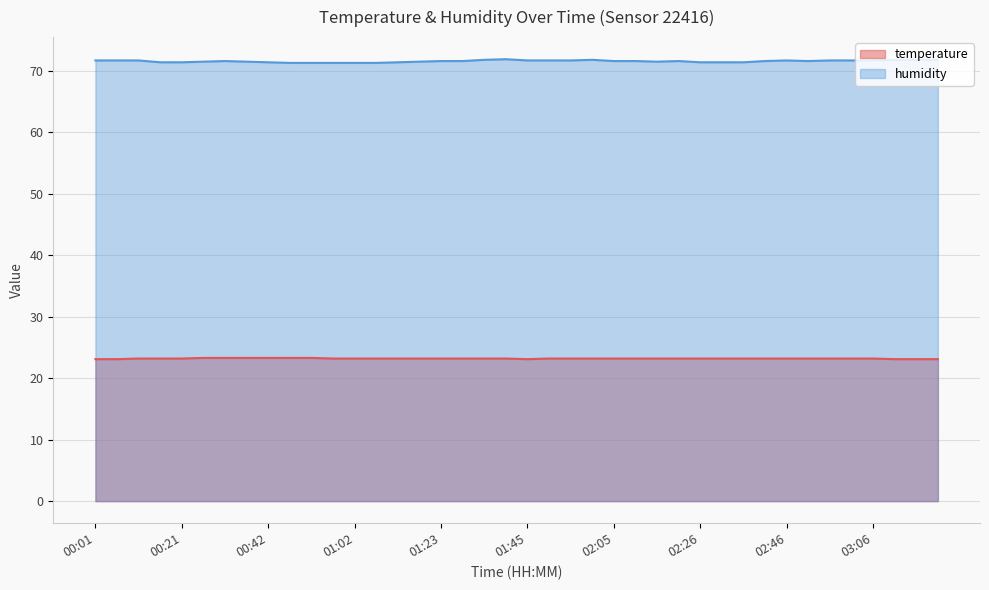

Reading left to right, extract all data points from this chart.

temperature: 23.1	23.1	23.2	23.2	23.2	23.3	23.3	23.3	23.3	23.3	23.3	23.2	23.2	23.2	23.2	23.2	23.2	23.2	23.2	23.2	23.1	23.2	23.2	23.2	23.2	23.2	23.2	23.2	23.2	23.2	23.2	23.2	23.2	23.2	23.2	23.2	23.2	23.1	23.1	23.1
humidity: 71.7	71.7	71.7	71.4	71.4	71.5	71.6	71.5	71.4	71.3	71.3	71.3	71.3	71.3	71.4	71.5	71.6	71.6	71.8	71.9	71.7	71.7	71.7	71.8	71.6	71.6	71.5	71.6	71.4	71.4	71.4	71.6	71.7	71.6	71.7	71.7	71.7	71.8	71.8	71.8